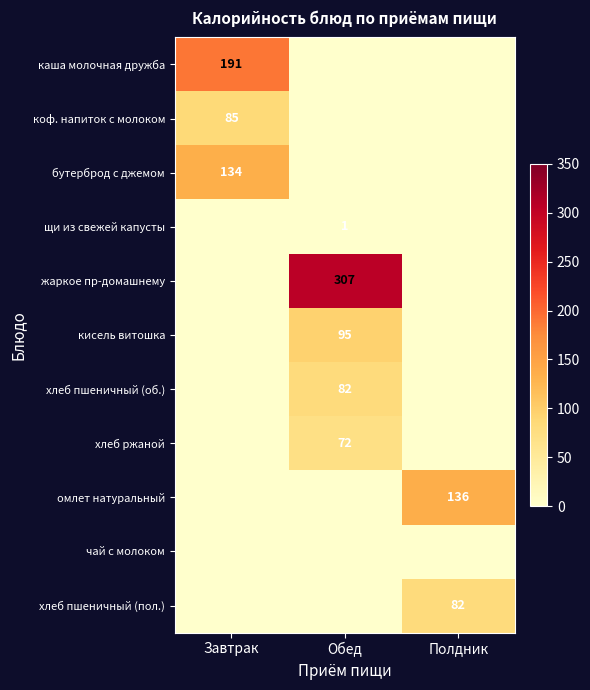

True or false: хлеб ржаной has a value of 117 at Обед.

False